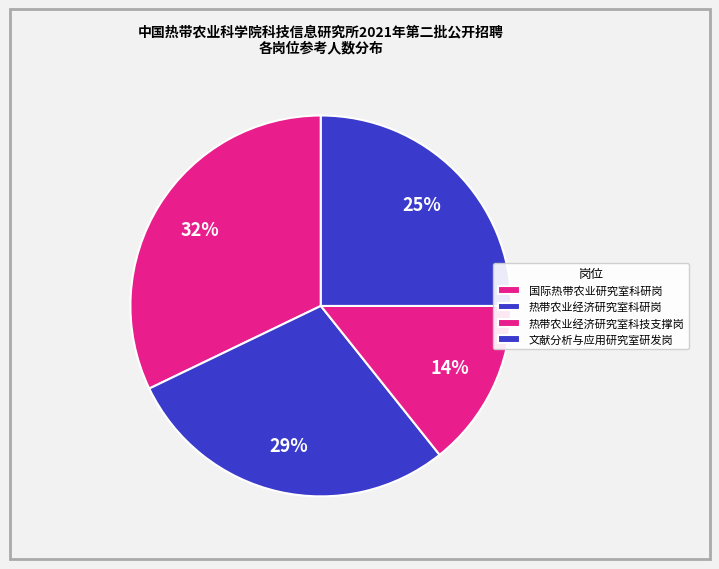

Count the number of slices in the pie.

4